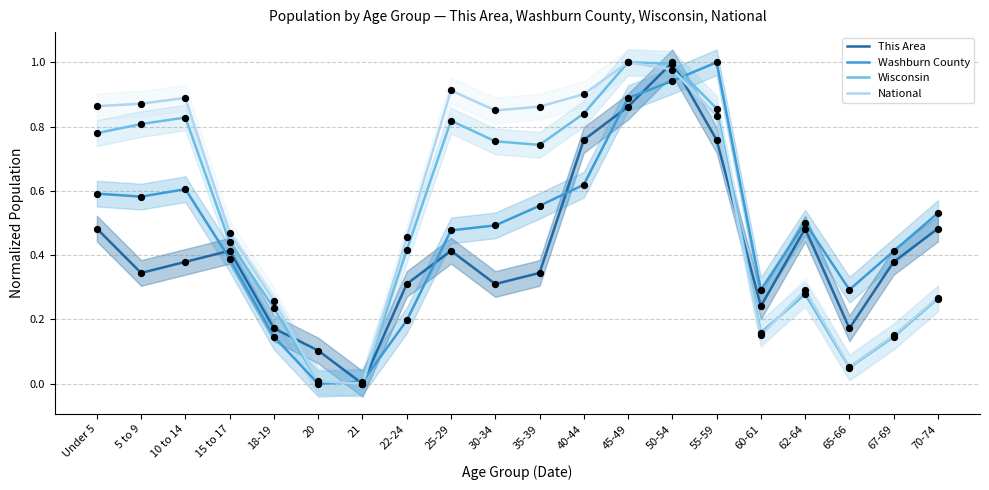

At which category is the sum across all series the highest?

50-54